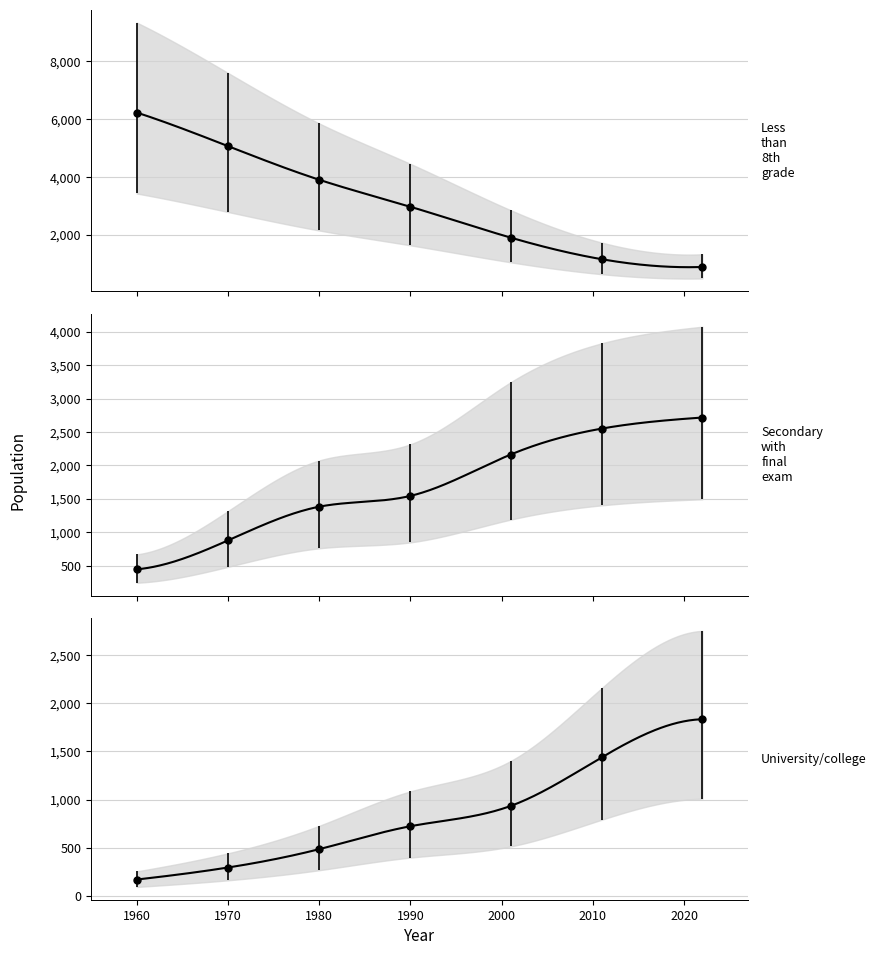

How many lines are shown in the chart?

3